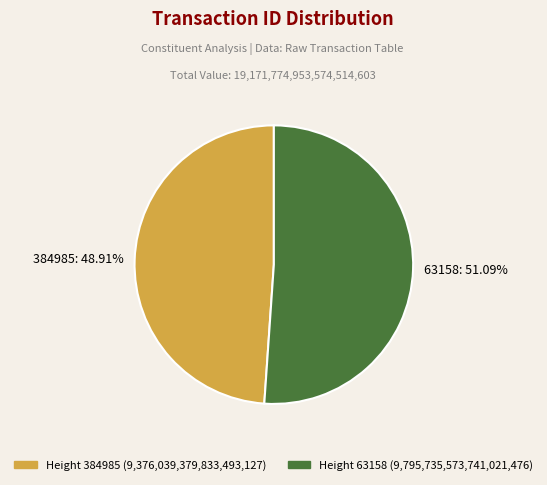

What is the smallest slice in the pie chart?

384985